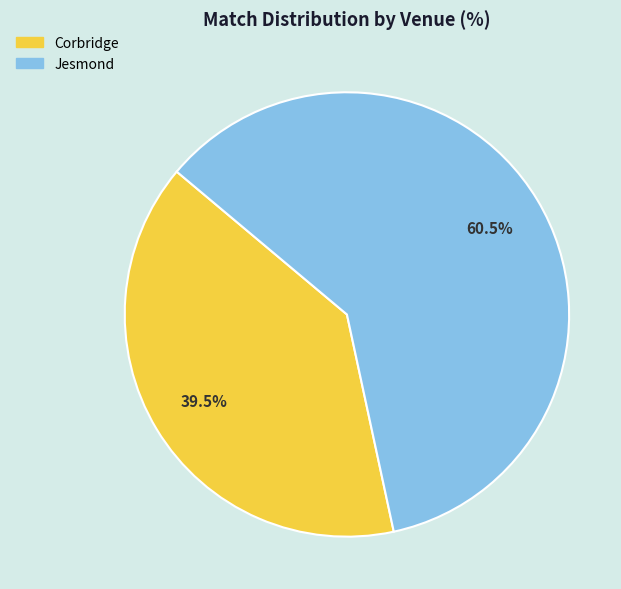

To the nearest percent, what is the difference between the largest and smallest slice percentages?

21%